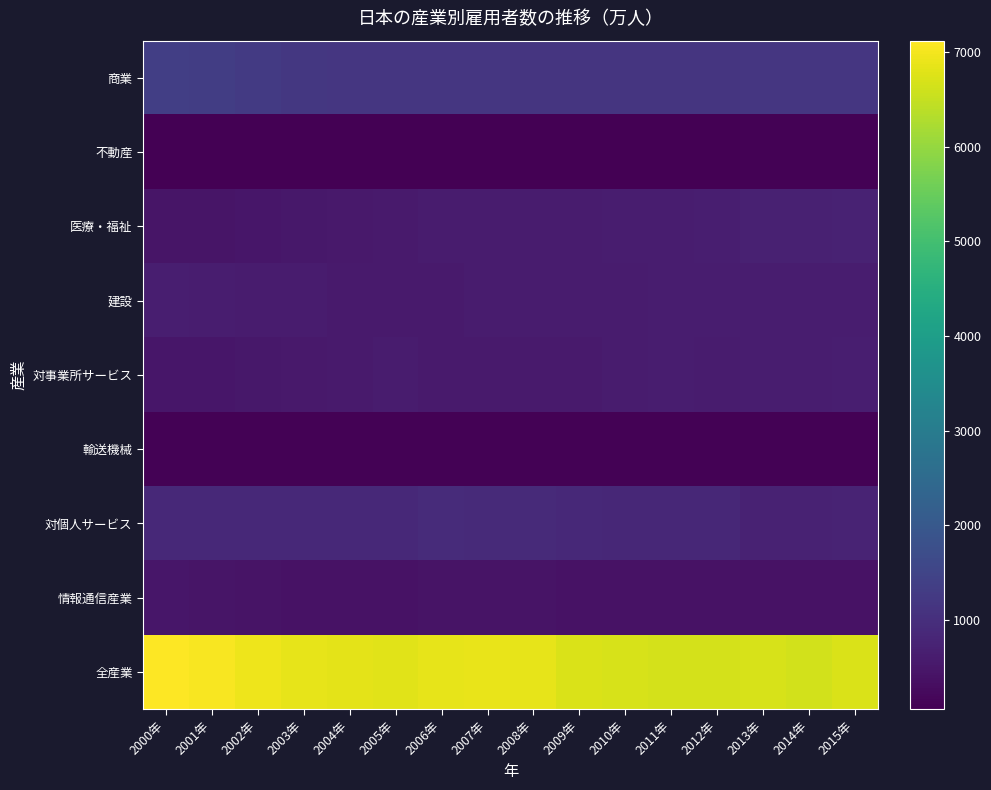

At how many categories does at least one series exceed 2438?

16